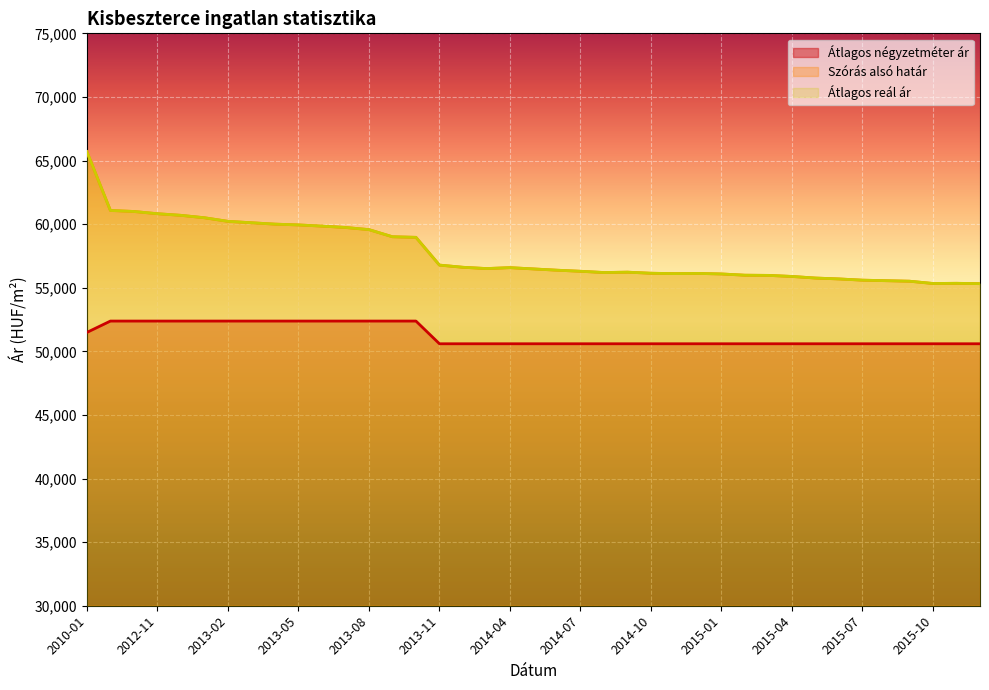

What is the total value across all series at 2015-02?

162565